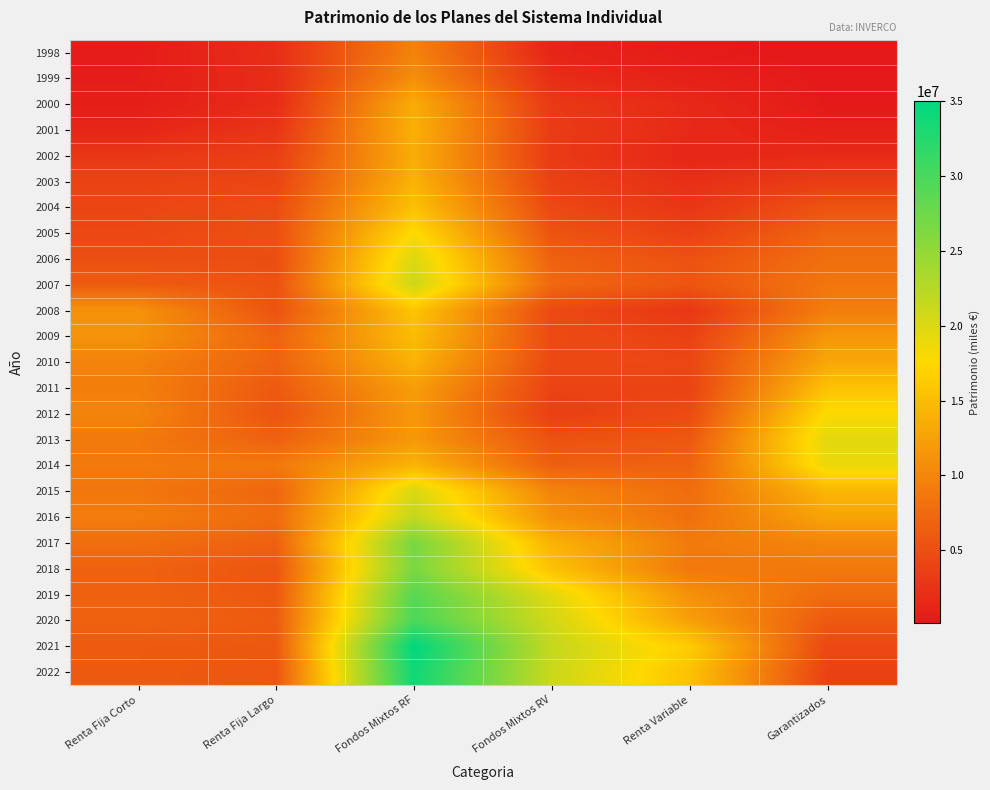

Reading right to left, extract all data points from this chart.

1998: Garantizados=108775	Renta Variable=307442	Fondos Mixtos RV=1182724	Fondos Mixtos RF=9715339	Renta Fija Largo=2083873	Renta Fija Corto=439565
1999: Garantizados=120948	Renta Variable=825795	Fondos Mixtos RV=1937612	Fondos Mixtos RF=10833209	Renta Fija Largo=1945902	Renta Fija Corto=495615
2000: Garantizados=193770	Renta Variable=1582361	Fondos Mixtos RV=3019848	Fondos Mixtos RF=13487510	Renta Fija Largo=1918853	Renta Fija Corto=591717
2001: Garantizados=750077	Renta Variable=1635743	Fondos Mixtos RV=3269433	Fondos Mixtos RF=13873735	Renta Fija Largo=2674703	Renta Fija Corto=1276649
2002: Garantizados=1736361	Renta Variable=1355974	Fondos Mixtos RV=3187396	Fondos Mixtos RF=13546228	Renta Fija Largo=3591018	Renta Fija Corto=2863592
2003: Garantizados=3387918	Renta Variable=2153285	Fondos Mixtos RV=3776377	Fondos Mixtos RF=14061309	Renta Fija Largo=4188788	Renta Fija Corto=3987703
2004: Garantizados=5454482	Renta Variable=2753217	Fondos Mixtos RV=4433773	Fondos Mixtos RF=15356491	Renta Fija Largo=4842524	Renta Fija Corto=4161235
2005: Garantizados=7042262	Renta Variable=3796872	Fondos Mixtos RV=5488487	Fondos Mixtos RF=17808936	Renta Fija Largo=5187157	Renta Fija Corto=4384951
2006: Garantizados=7933235	Renta Variable=5263926	Fondos Mixtos RV=6736352	Fondos Mixtos RF=19988422	Renta Fija Largo=4965277	Renta Fija Corto=5045633
2007: Garantizados=8581770	Renta Variable=5657530	Fondos Mixtos RV=7345397	Fondos Mixtos RF=21032531	Renta Fija Largo=5353193	Renta Fija Corto=6240954
2008: Garantizados=9298294	Renta Variable=2825056	Fondos Mixtos RV=4600622	Fondos Mixtos RF=15780956	Renta Fija Largo=5417609	Renta Fija Corto=11096121
2009: Garantizados=11506649	Renta Variable=3850107	Fondos Mixtos RV=4723306	Fondos Mixtos RF=14986546	Renta Fija Largo=6950555	Renta Fija Corto=11210830
2010: Garantizados=13114099	Renta Variable=4267024	Fondos Mixtos RV=4525521	Fondos Mixtos RF=14125911	Renta Fija Largo=6820391	Renta Fija Corto=9699045
2011: Garantizados=15479241	Renta Variable=4000254	Fondos Mixtos RV=3997881	Fondos Mixtos RF=12203317	Renta Fija Largo=6079787	Renta Fija Corto=9381444
2012: Garantizados=17840728	Renta Variable=4693516	Fondos Mixtos RV=3566415	Fondos Mixtos RF=11647459	Renta Fija Largo=5493852	Renta Fija Corto=9917857
2013: Garantizados=19522160	Renta Variable=5843315	Fondos Mixtos RV=5326093	Fondos Mixtos RF=11738324	Renta Fija Largo=6685776	Renta Fija Corto=8838267
2014: Garantizados=18921637	Renta Variable=6796229	Fondos Mixtos RV=6595165	Fondos Mixtos RF=14248709	Renta Fija Largo=8829351	Renta Fija Corto=8863278
2015: Garantizados=14390821	Renta Variable=7789607	Fondos Mixtos RV=9888874	Fondos Mixtos RF=20219985	Renta Fija Largo=7072012	Renta Fija Corto=8650212
2016: Garantizados=12841344	Renta Variable=8040316	Fondos Mixtos RV=10996790	Fondos Mixtos RF=21758455	Renta Fija Largo=7612839	Renta Fija Corto=9237661
2017: Garantizados=9947814	Renta Variable=9030450	Fondos Mixtos RV=14114144	Fondos Mixtos RF=26803362	Renta Fija Largo=6657577	Renta Fija Corto=7824491
2018: Garantizados=8857950	Renta Variable=8782526	Fondos Mixtos RV=15507352	Fondos Mixtos RF=26604752	Renta Fija Largo=5723385	Renta Fija Corto=6771377
2019: Garantizados=7577031	Renta Variable=10994413	Fondos Mixtos RV=19547778	Fondos Mixtos RF=29024492	Renta Fija Largo=5923946	Renta Fija Corto=6782212
2020: Garantizados=6022165	Renta Variable=12381138	Fondos Mixtos RV=20686705	Fondos Mixtos RF=29931808	Renta Fija Largo=6209819	Renta Fija Corto=6782539
2021: Garantizados=4406131	Renta Variable=16383572	Fondos Mixtos RV=21529195	Fondos Mixtos RF=35003177	Renta Fija Largo=5881747	Renta Fija Corto=6119481
2022: Garantizados=3863837	Renta Variable=15490839	Fondos Mixtos RV=21137991	Fondos Mixtos RF=33879137	Renta Fija Largo=5657304	Renta Fija Corto=6101825